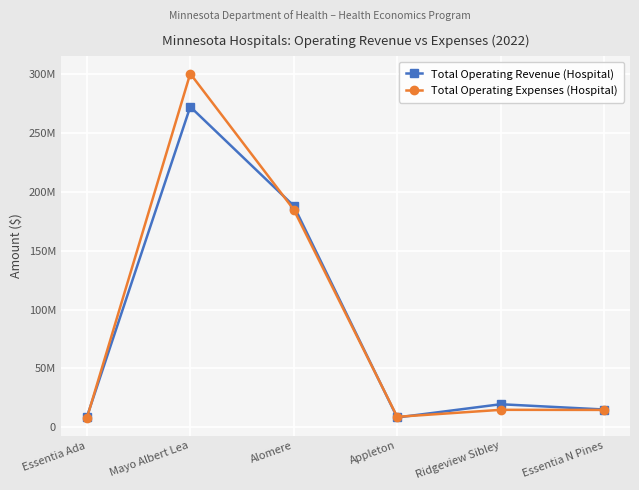

Which series has the largest range (max minus min)?

Total Operating Expenses (Hospital)